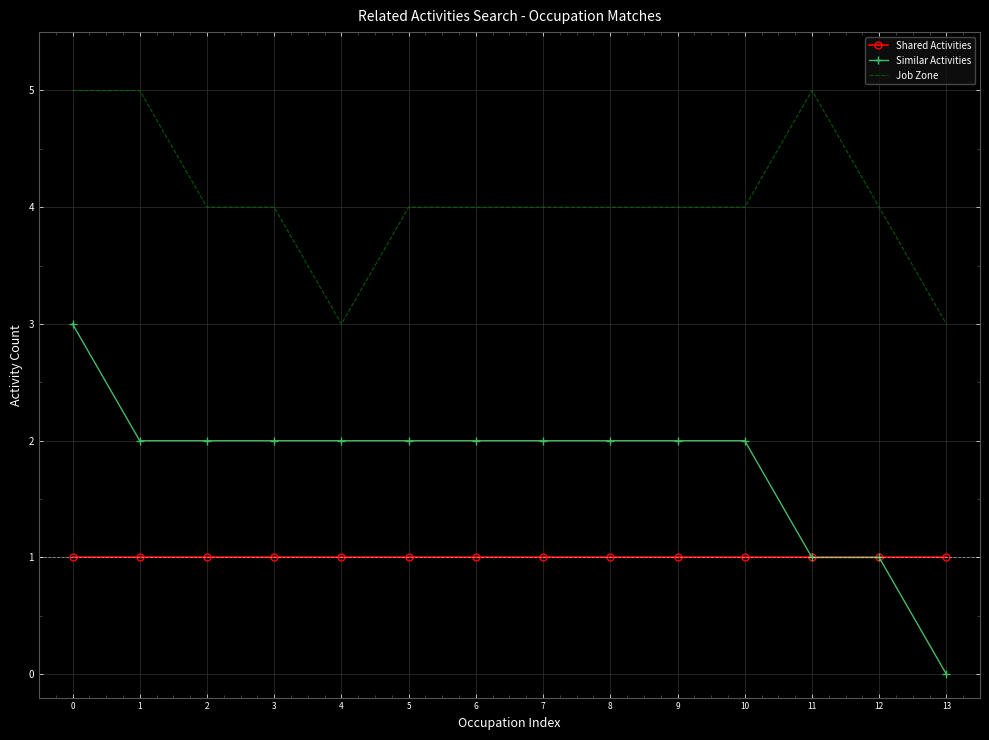

Which series has the widest spread of values?

Similar Activities